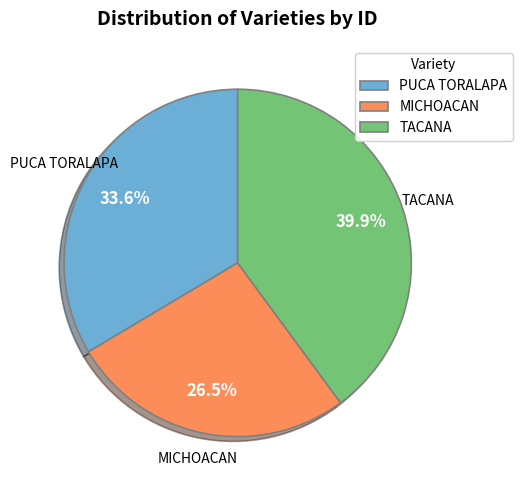

Rank the categories by value from lowest to highest.

MICHOACAN, PUCA TORALAPA, TACANA